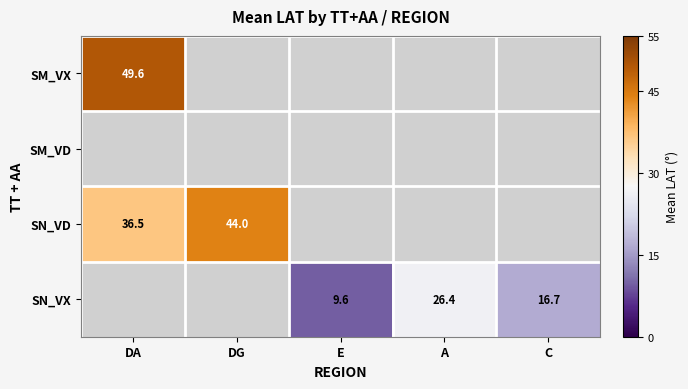

True or false: SN_VX has a value of 45.4 at A.

False